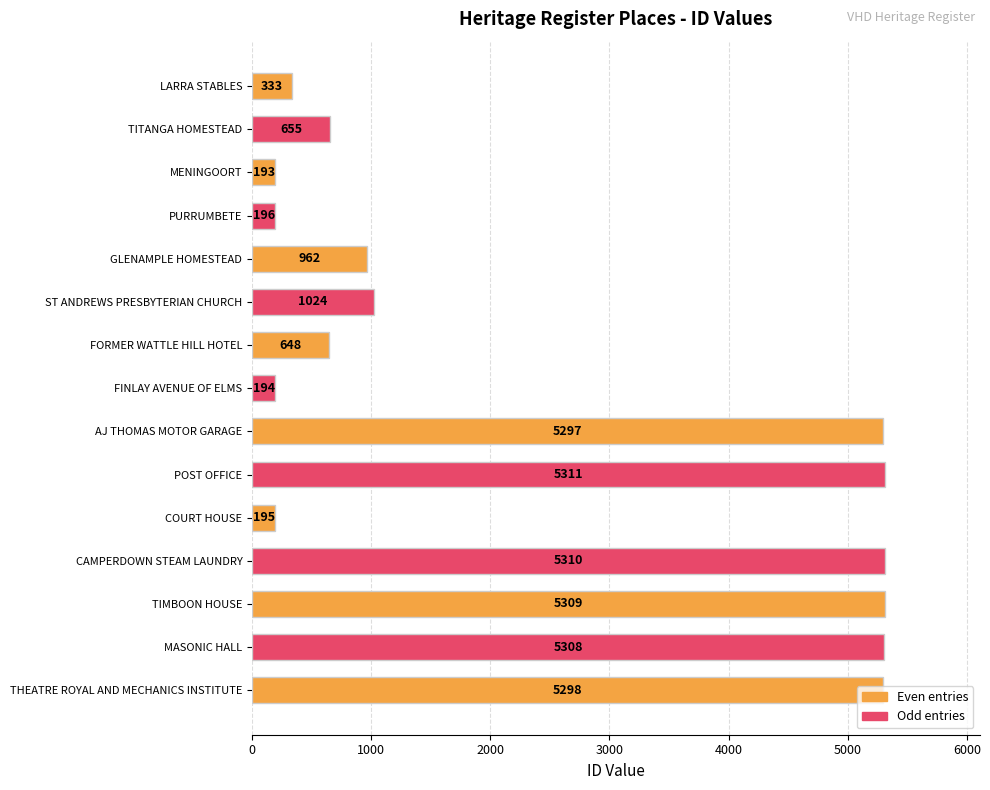

Count the number of data series in this chart.

1